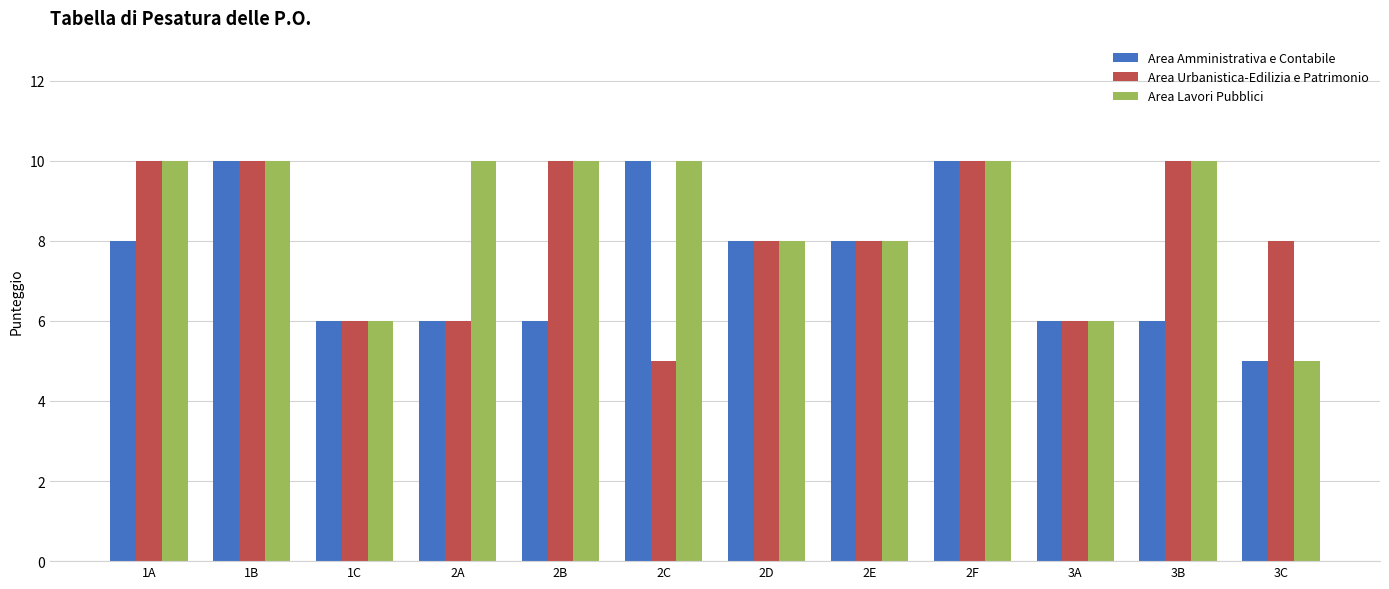

Rank the series by their average value, from lowest to highest.

Area Amministrativa e Contabile, Area Urbanistica-Edilizia e Patrimonio, Area Lavori Pubblici